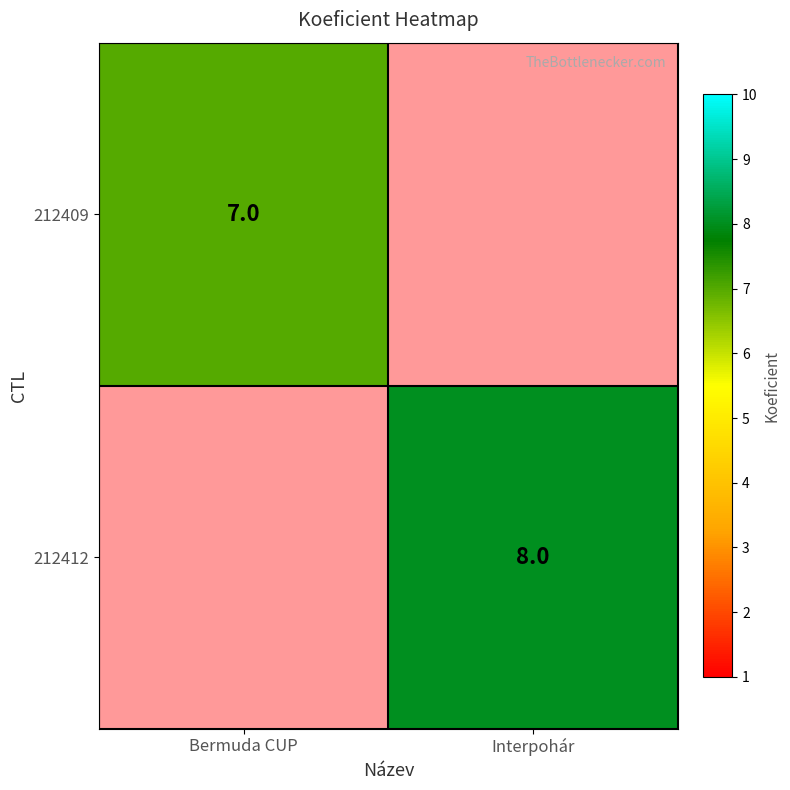

What is the average value of the 212412 series?

4